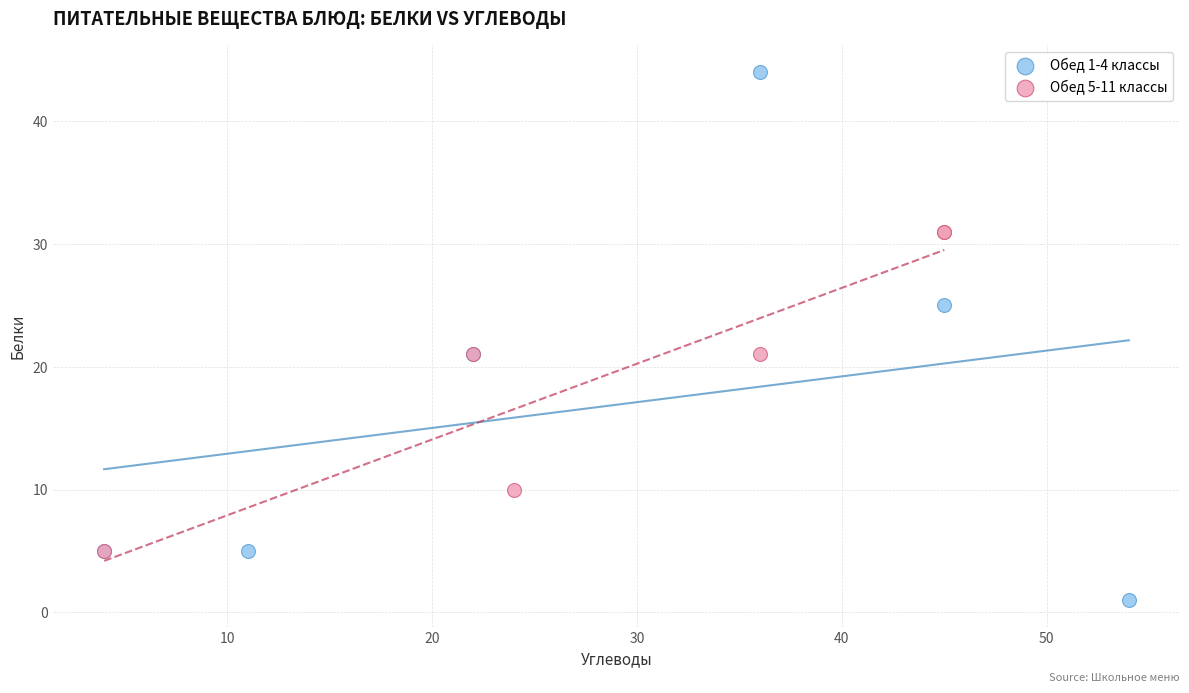

Which series contains the lowest Y value?

Обед 1-4 классы